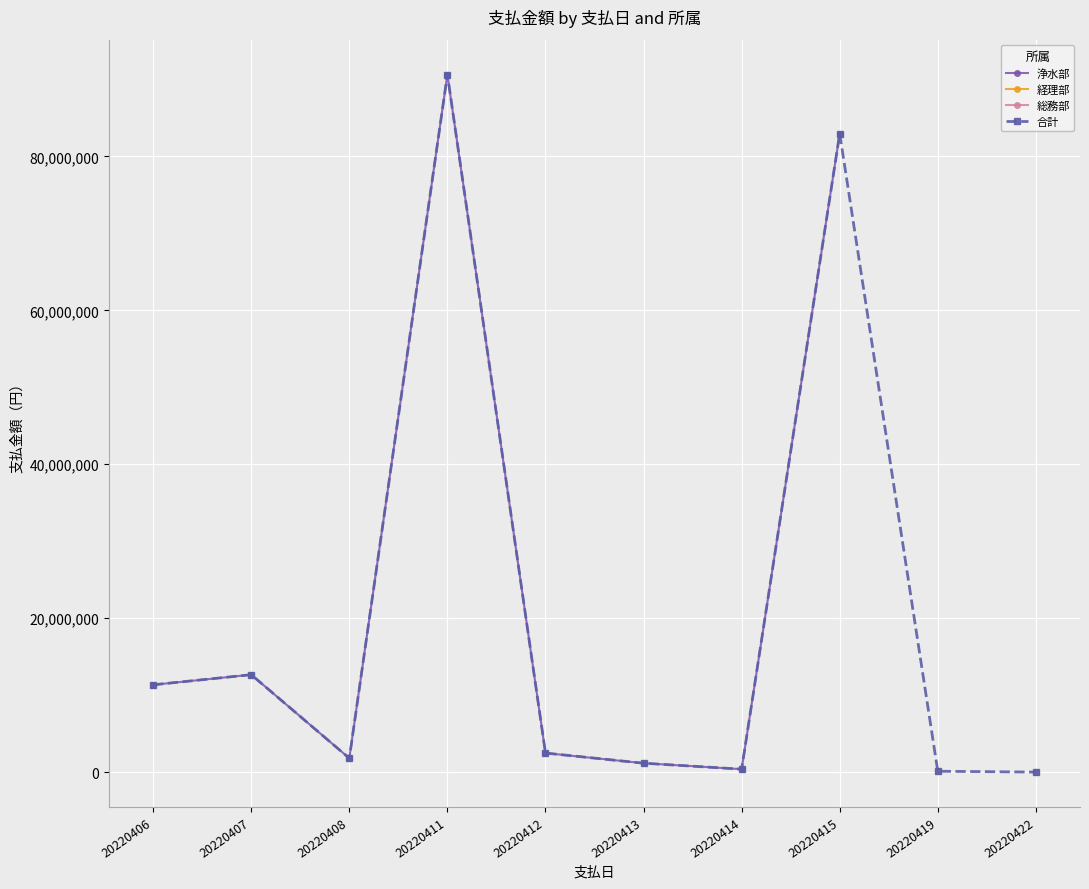

What is the greatest value displayed?

90633339.0